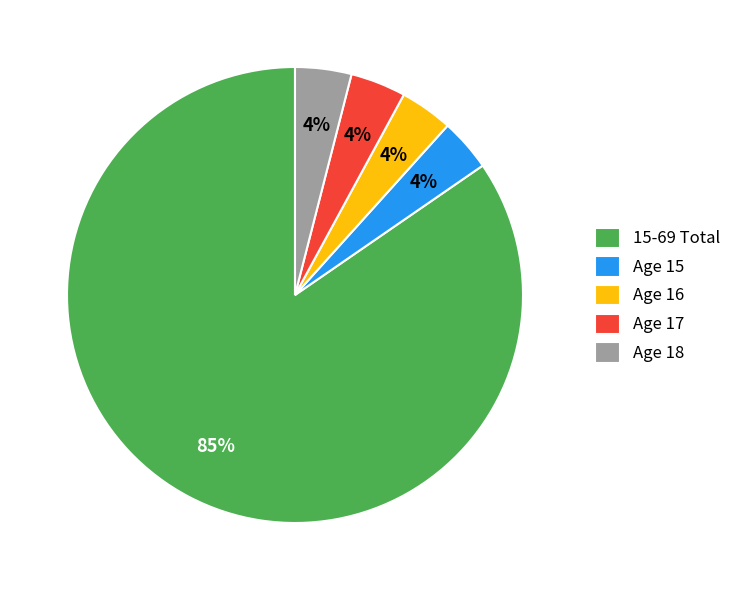

Which slice is the largest?

15-69 Total